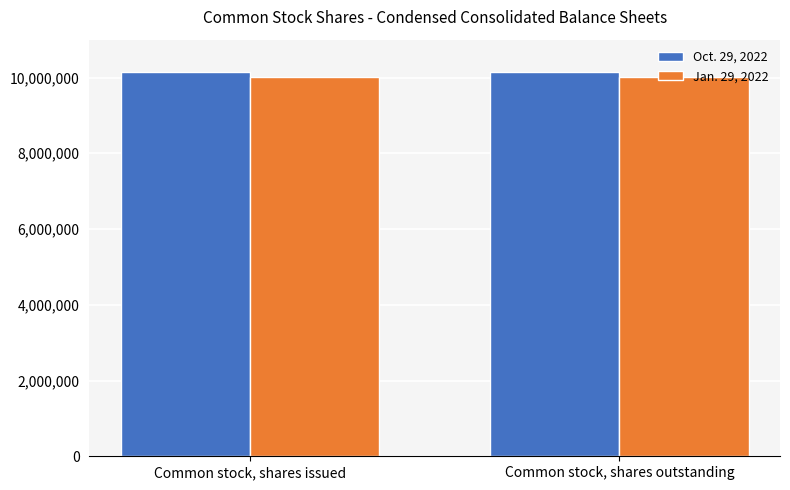

At Common stock, shares outstanding, list the series in order from largest to smallest.

Oct. 29, 2022, Jan. 29, 2022